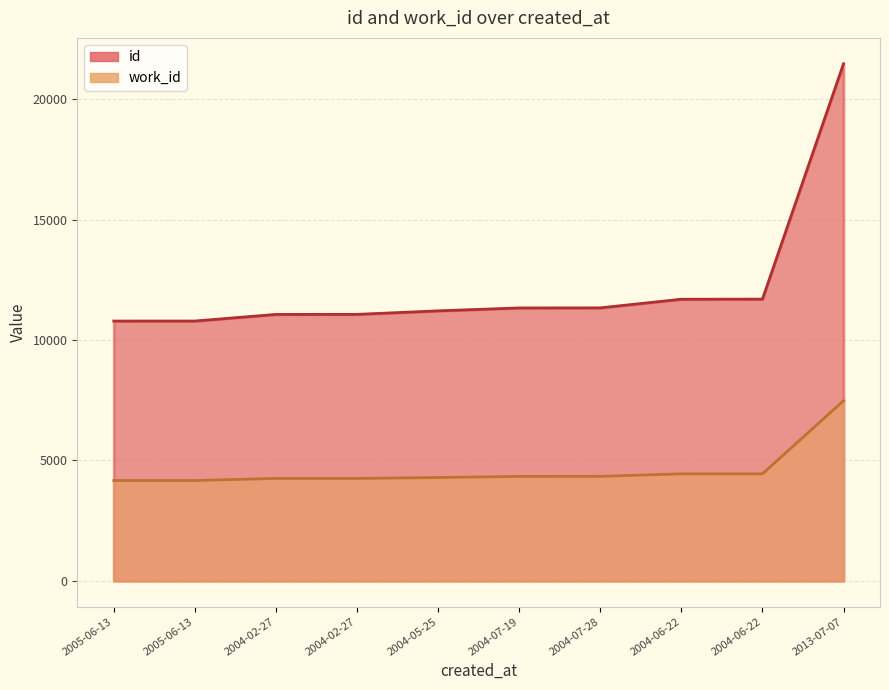

Which series changed the most between 2005-06-13 and 2004-02-27?

id